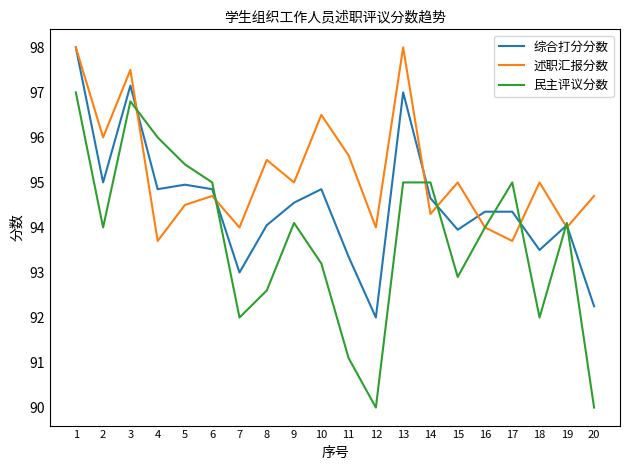

What are all the series names shown in the legend?

综合打分分数, 述职汇报分数, 民主评议分数